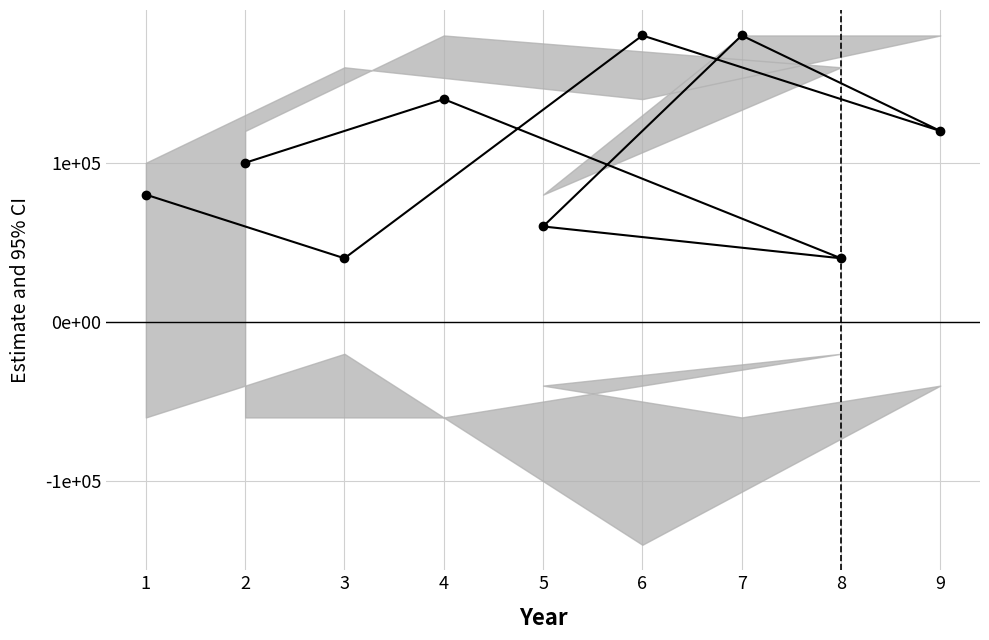

True or false: the data shows 81347 at 5.

False